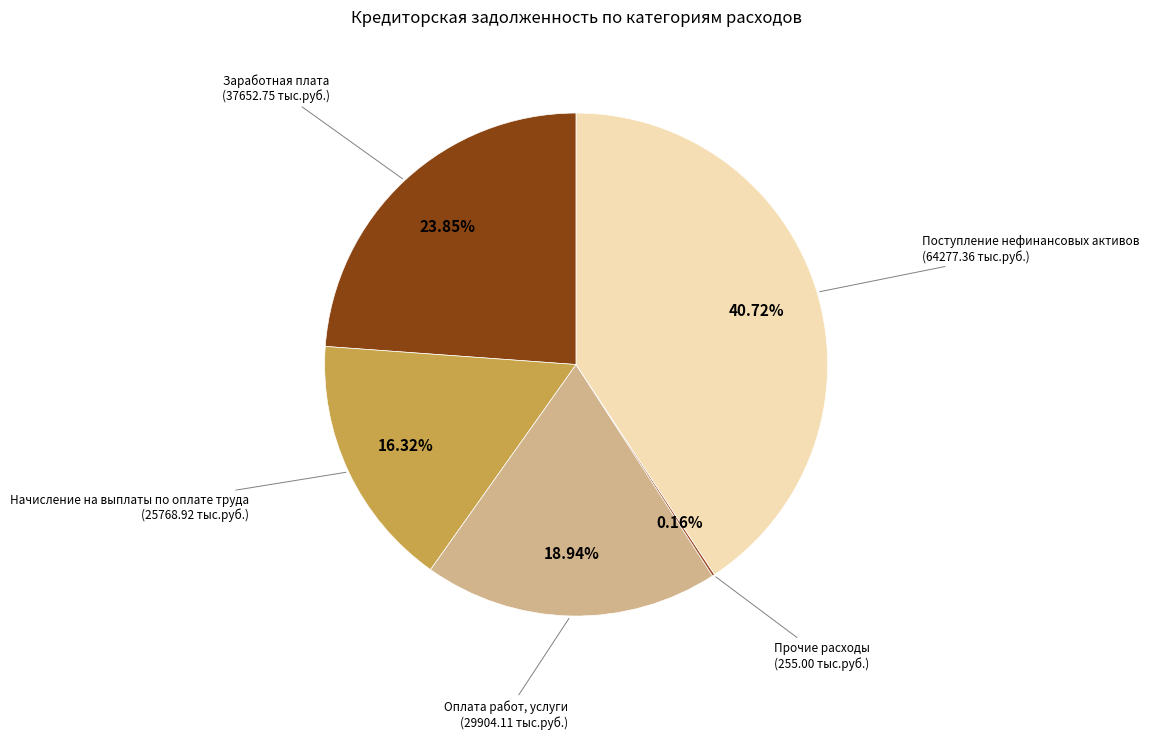

To the nearest percent, what is the combined percentage of Оплата работ, услуги and Начисление на выплаты по оплате труда?

35%